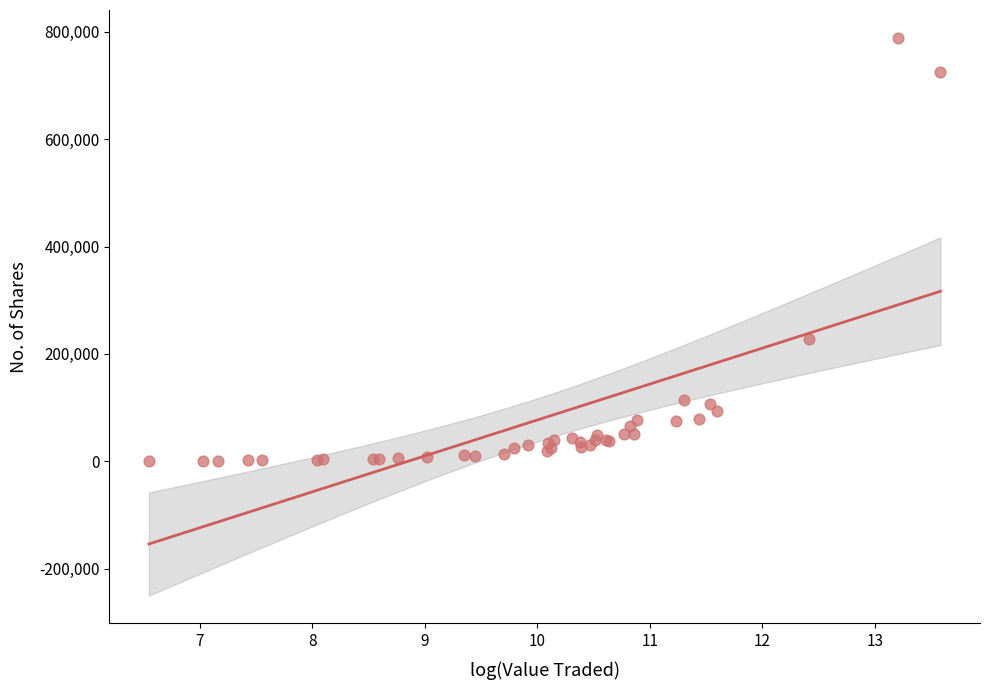

What Y value in the scatter plot is closest to 394636?

227466